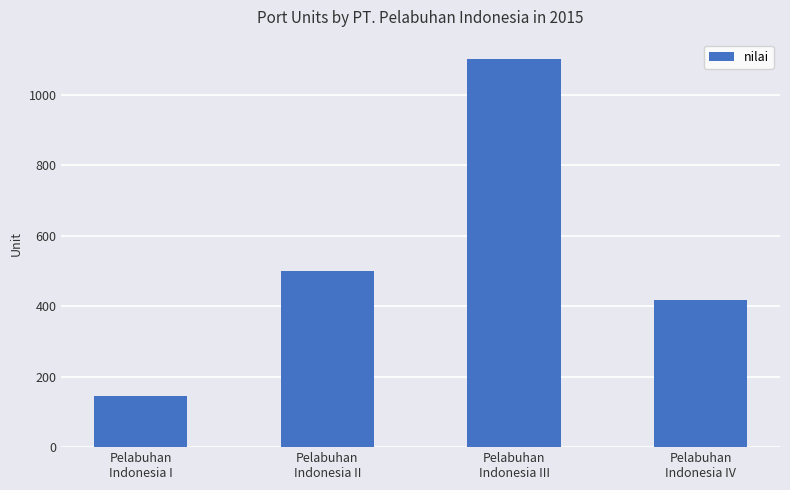

How many bars are there in total?

4